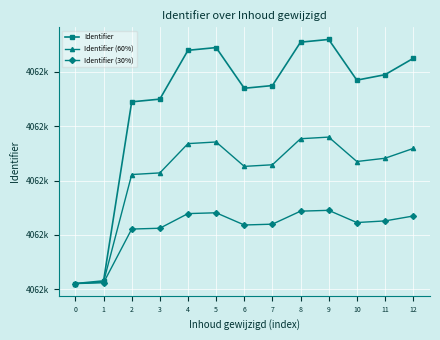

Does the chart have visible grid lines?

Yes